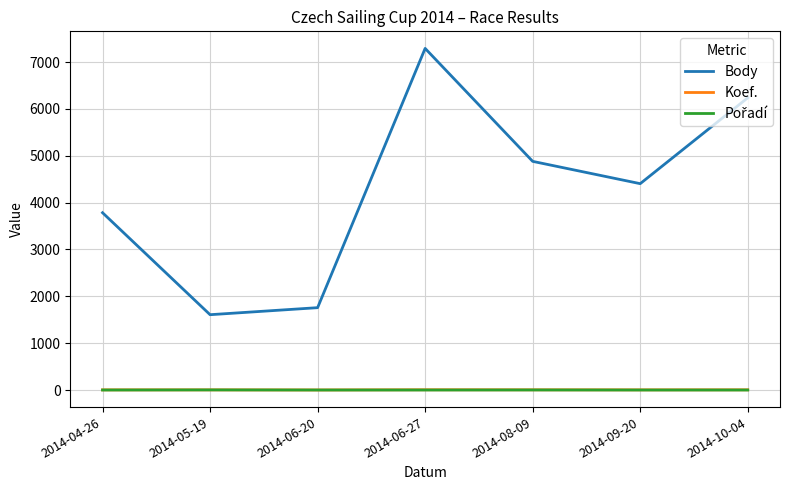

What is the difference between the Body values at 2014-10-04 and 2014-09-20?

1832